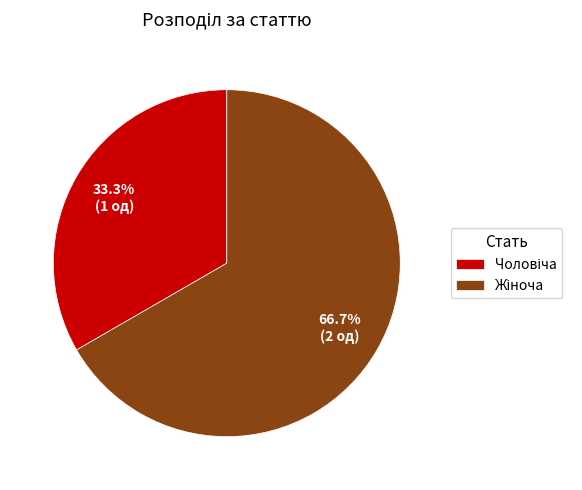

Is there a majority slice in this chart?

Yes